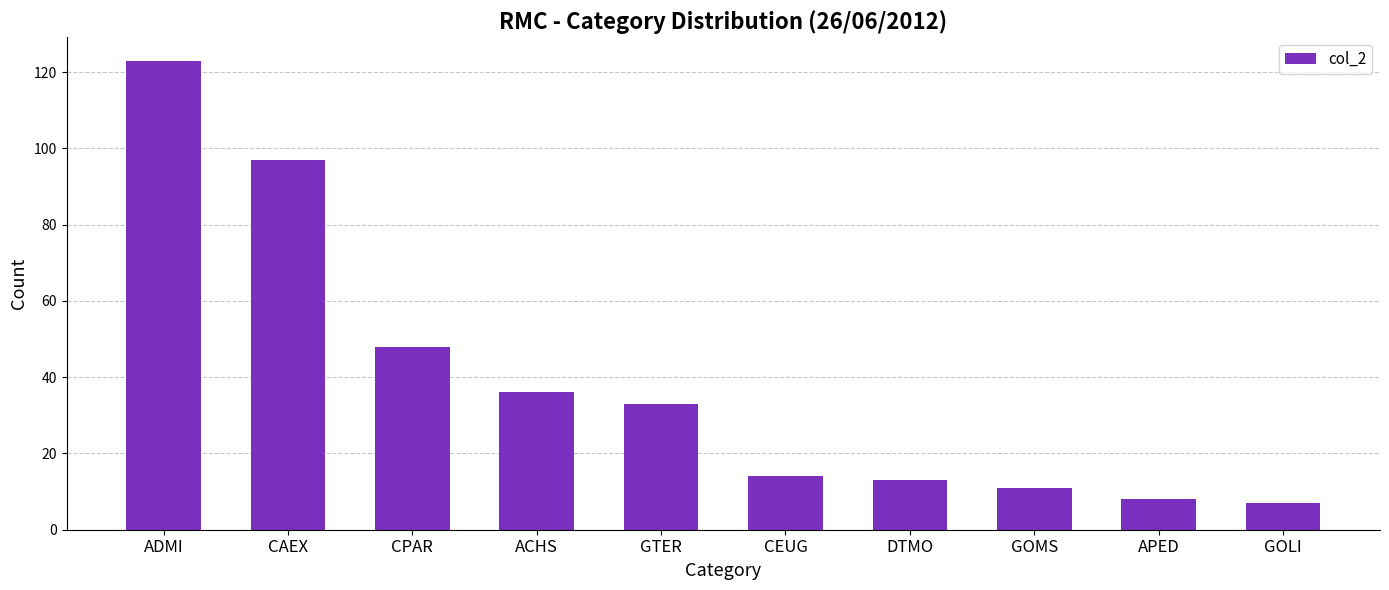

What is the smallest value displayed?

7